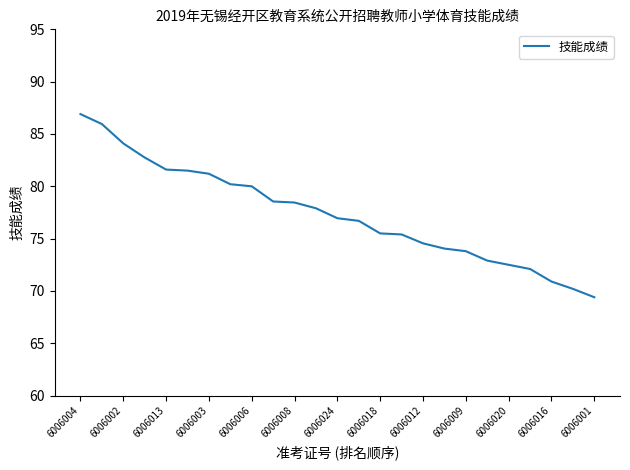

What is the difference between the maximum and minimum values?

17.5